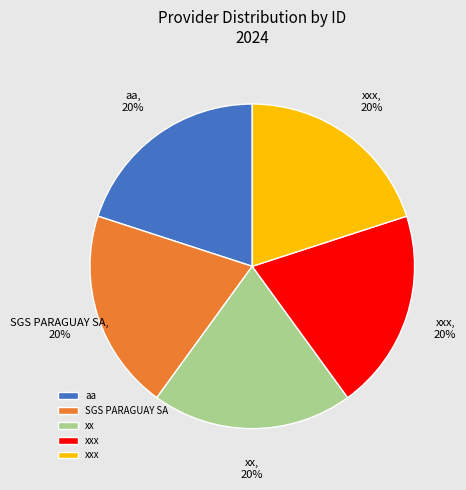

Is there a majority slice in this chart?

No